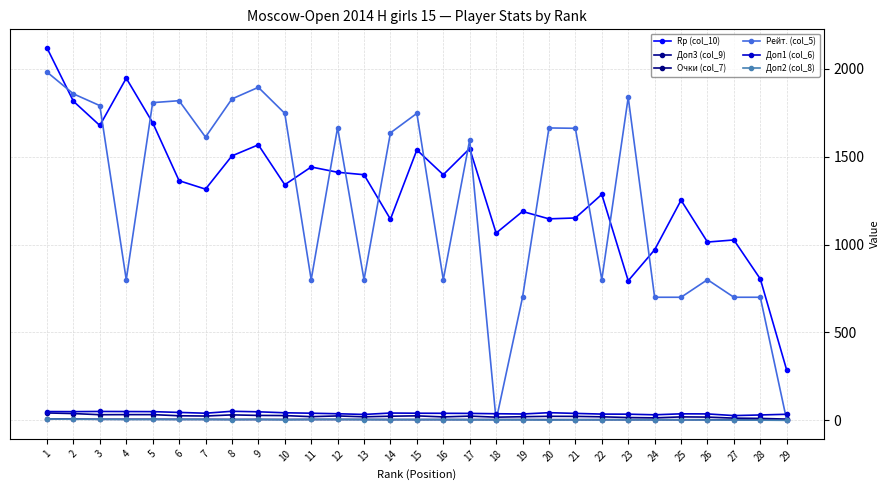

Count the number of categories in the chart.

29